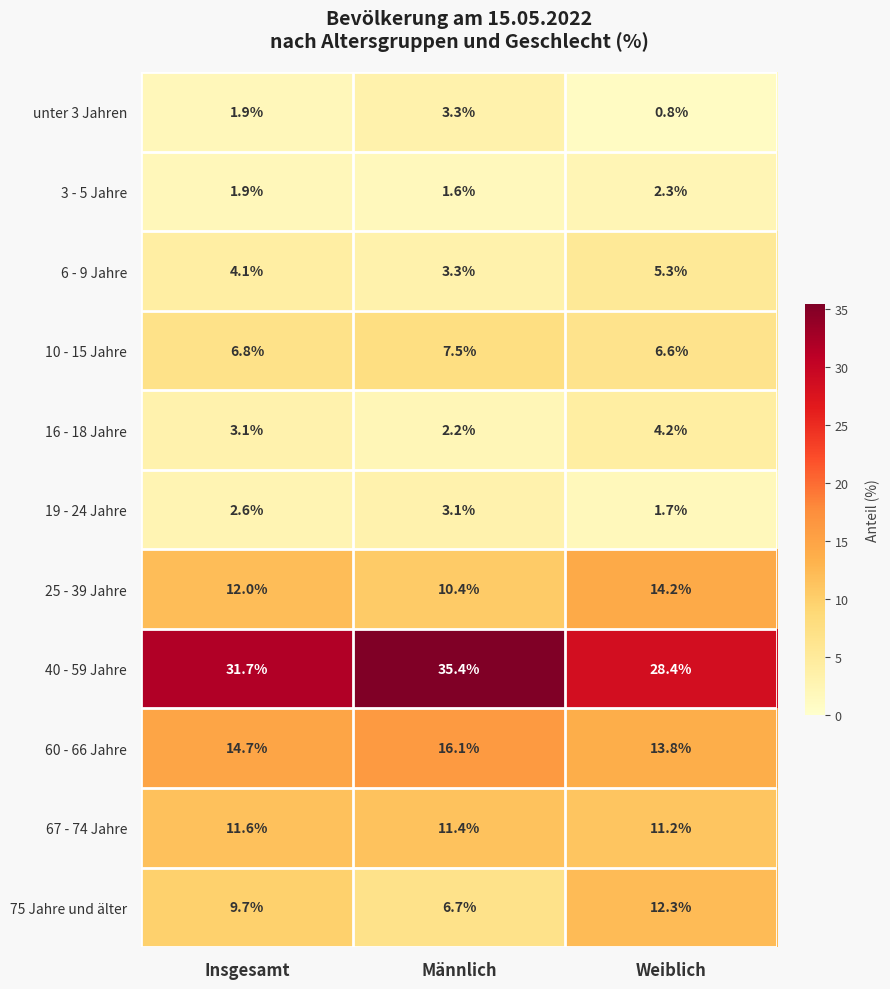

The 60 - 66 Jahre series shows 4.5 at Weiblich. True or false?

False